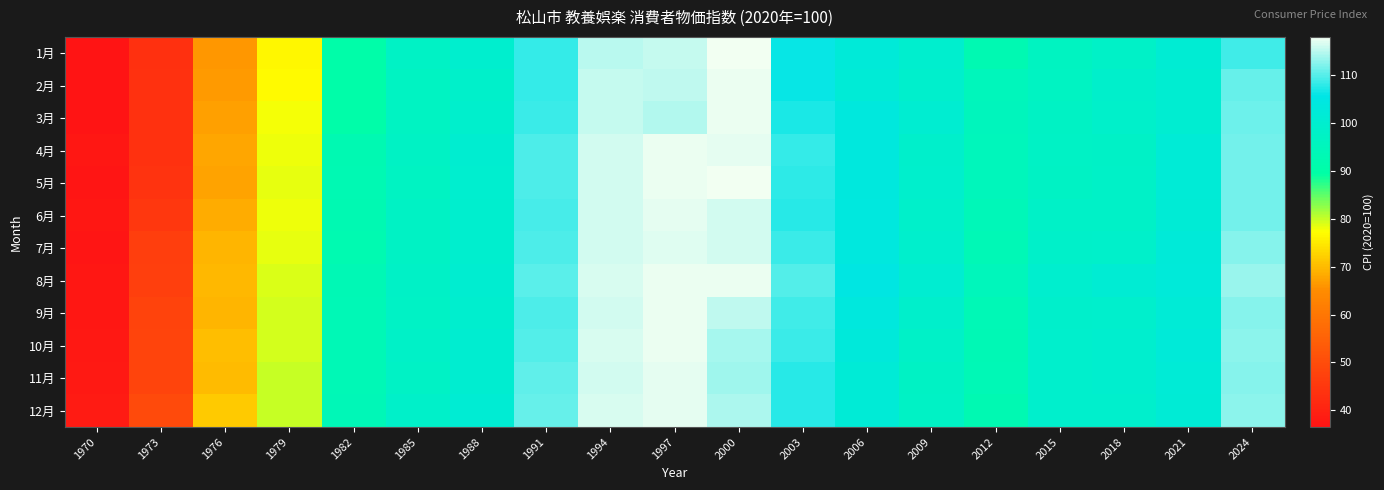

Reading left to right, extract all data points from this chart.

1月: 1970=36.5	1973=43.3	1976=66.3	1979=76.5	1982=90.5	1985=97.5	1988=99.7	1991=108.4	1994=115.1	1997=115.5	2000=118.0	2003=106.2	2006=102.3	2009=99.7	2012=92.6	2015=96.4	2018=98.1	2021=101.0	2024=109.0
2月: 1970=36.8	1973=43.6	1976=66.5	1979=76.8	1982=90.4	1985=96.7	1988=98.8	1991=108.2	1994=115.7	1997=115.3	2000=117.4	2003=106.2	2006=102.0	2009=99.5	2012=94.8	2015=96.7	2018=98.9	2021=100.7	2024=110.9
3月: 1970=36.8	1973=43.6	1976=67.3	1979=77.8	1982=90.5	1985=96.8	1988=99.4	1991=108.5	1994=115.5	1997=114.7	2000=117.4	2003=107.0	2006=103.4	2009=100.6	2012=95.1	2015=97.2	2018=98.6	2021=100.7	2024=111.2
4月: 1970=37.4	1973=43.6	1976=67.7	1979=78.1	1982=92.7	1985=97.1	1988=100.2	1991=109.6	1994=116.2	1997=117.6	2000=117.3	2003=108.3	2006=103.6	2009=99.0	2012=94.9	2015=97.5	2018=97.9	2021=101.9	2024=111.5
5月: 1970=37.1	1973=44.1	1976=67.5	1979=78.5	1982=92.9	1985=96.8	1988=99.9	1991=109.6	1994=116.4	1997=117.6	2000=117.7	2003=108.0	2006=103.6	2009=99.5	2012=94.8	2015=97.3	2018=98.0	2021=102.0	2024=111.6
6月: 1970=37.2	1973=45.0	1976=68.4	1979=78.0	1982=92.8	1985=97.3	1988=99.7	1991=109.4	1994=116.2	1997=117.1	2000=116.1	2003=107.8	2006=103.7	2009=98.6	2012=94.2	2015=98.1	2018=98.0	2021=101.5	2024=111.5
7月: 1970=37.0	1973=46.4	1976=69.3	1979=78.4	1982=92.3	1985=97.0	1988=99.7	1991=109.6	1994=116.2	1997=116.9	2000=116.2	2003=108.7	2006=103.8	2009=99.4	2012=93.8	2015=98.4	2018=98.8	2021=102.1	2024=112.5
8月: 1970=37.2	1973=47.0	1976=69.7	1979=79.1	1982=93.2	1985=97.9	1988=100.3	1991=110.2	1994=116.7	1997=117.6	2000=117.4	2003=109.8	2006=104.9	2009=100.6	2012=94.9	2015=99.6	2018=101.0	2021=102.7	2024=113.3
9月: 1970=37.3	1973=47.8	1976=69.5	1979=79.3	1982=93.7	1985=97.6	1988=99.7	1991=109.6	1994=116.4	1997=117.5	2000=115.3	2003=108.9	2006=103.5	2009=99.2	2012=93.5	2015=99.1	2018=99.4	2021=101.8	2024=112.3
10月: 1970=37.7	1973=48.1	1976=70.5	1979=79.4	1982=93.5	1985=98.2	1988=100.4	1991=110.0	1994=116.7	1997=117.5	2000=114.1	2003=108.7	2006=103.0	2009=98.0	2012=93.4	2015=99.5	2018=99.8	2021=102.2	2024=112.8
11月: 1970=38.0	1973=48.1	1976=70.0	1979=79.8	1982=93.8	1985=97.4	1988=100.4	1991=110.5	1994=116.4	1997=117.1	2000=113.7	2003=107.6	2006=102.0	2009=97.3	2012=93.5	2015=99.3	2018=99.7	2021=101.8	2024=112.4
12月: 1970=38.2	1973=49.5	1976=71.7	1979=80.0	1982=94.0	1985=98.5	1988=101.1	1991=110.9	1994=116.5	1997=117.1	2000=114.2	2003=107.6	2006=101.8	2009=97.5	2012=92.7	2015=99.5	2018=99.4	2021=101.7	2024=112.9